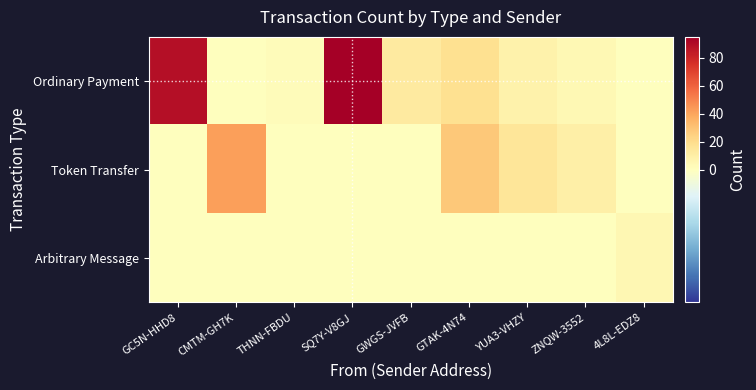

Rank the series by their maximum value, from lowest to highest.

Arbitrary Message, Token Transfer, Ordinary Payment